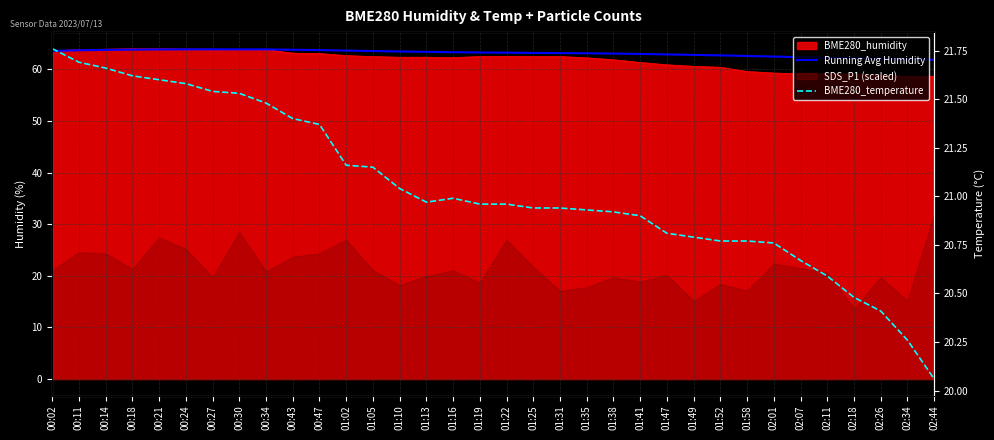

What value does the BME280_temperature series have at 00:14?

21.7